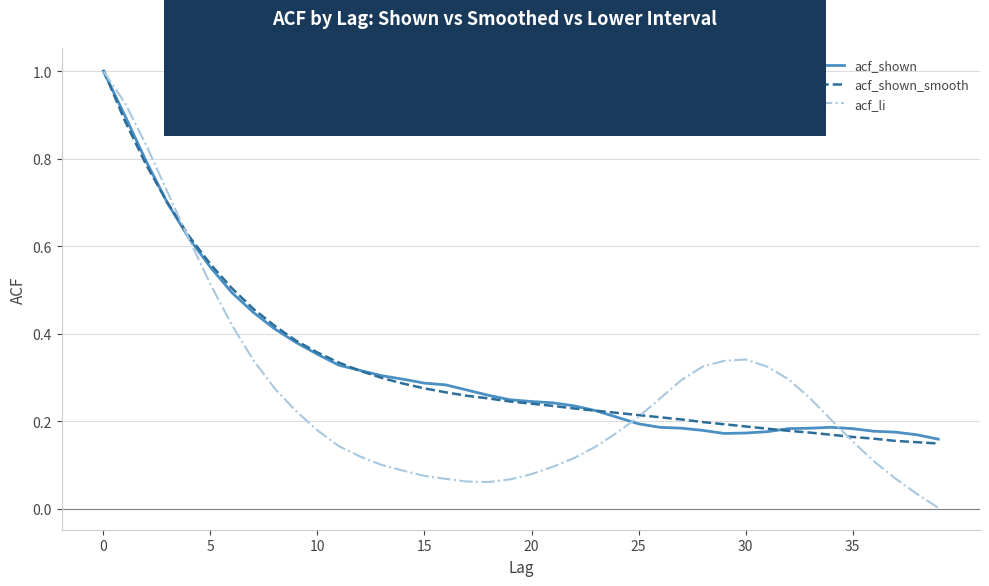

What is the highest value of the acf_shown_smooth series?

1.0